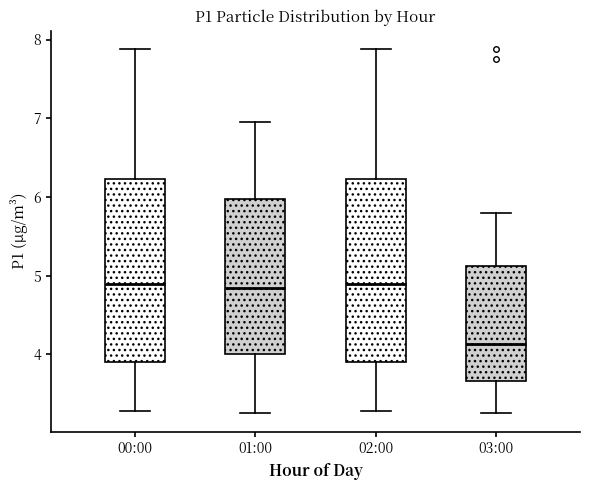

Where is the upper edge of the box for 01:00 on the y-axis? The values are not printed on the chart, so give them approximately, as read against the axis.

6.0